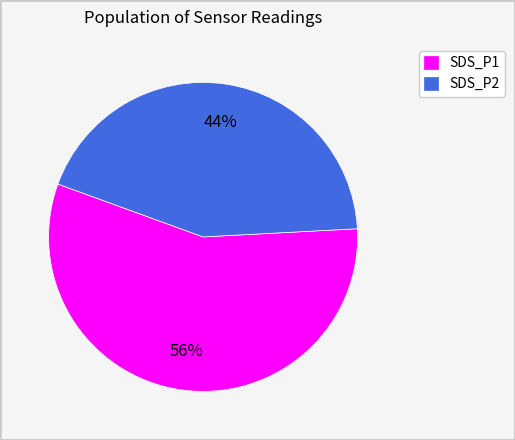

Rank the categories by value from lowest to highest.

SDS_P2, SDS_P1